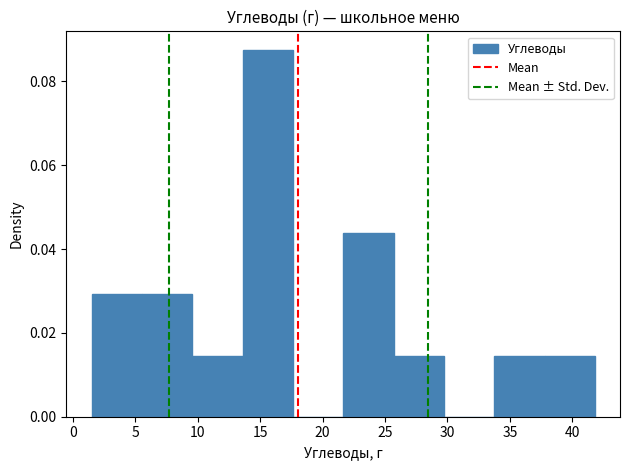

Which range on the x-axis has the tallest bar?

13.5 to 17.5